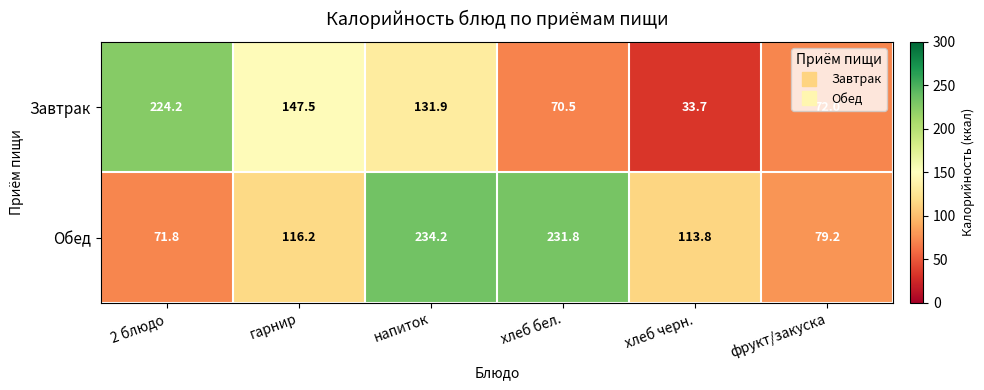

List the series in order of their overall mean, lowest first.

Завтрак, Обед